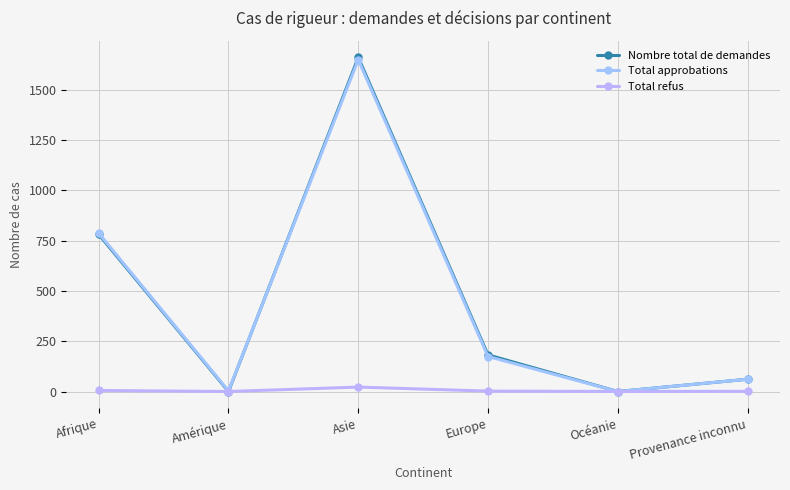

At which label does Total refus reach its peak?

Asie